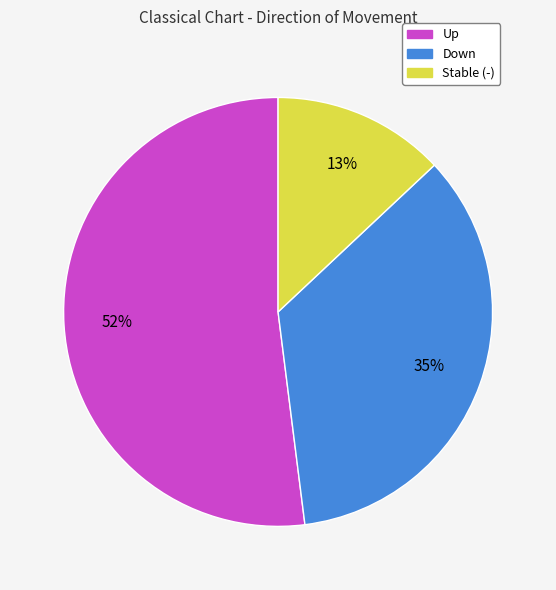

Is there any slice that represents more than half of the pie?

Yes